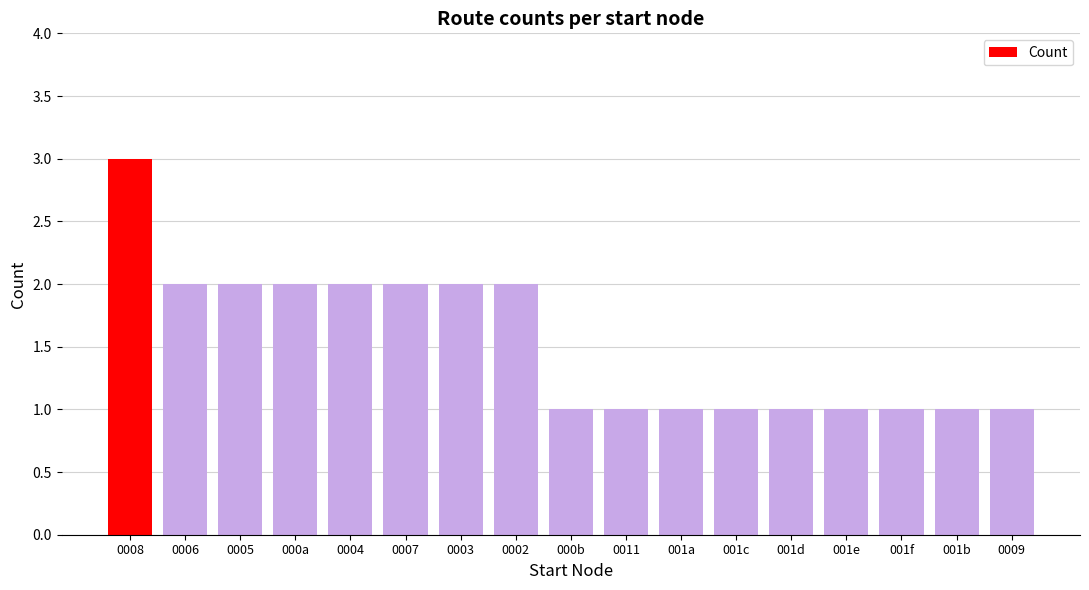

Which category has the highest value across all series?

0008